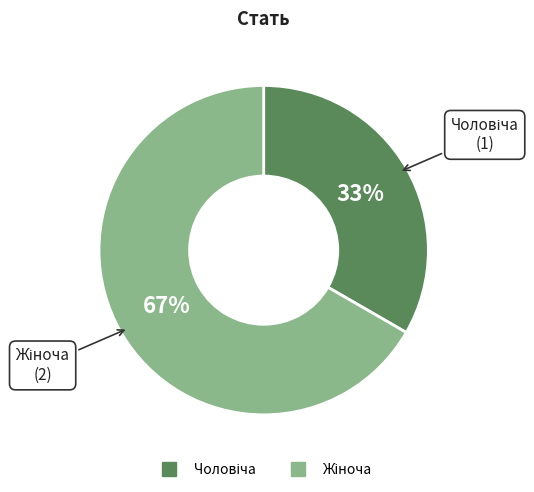

To the nearest percent, what is the average slice percentage?

50%